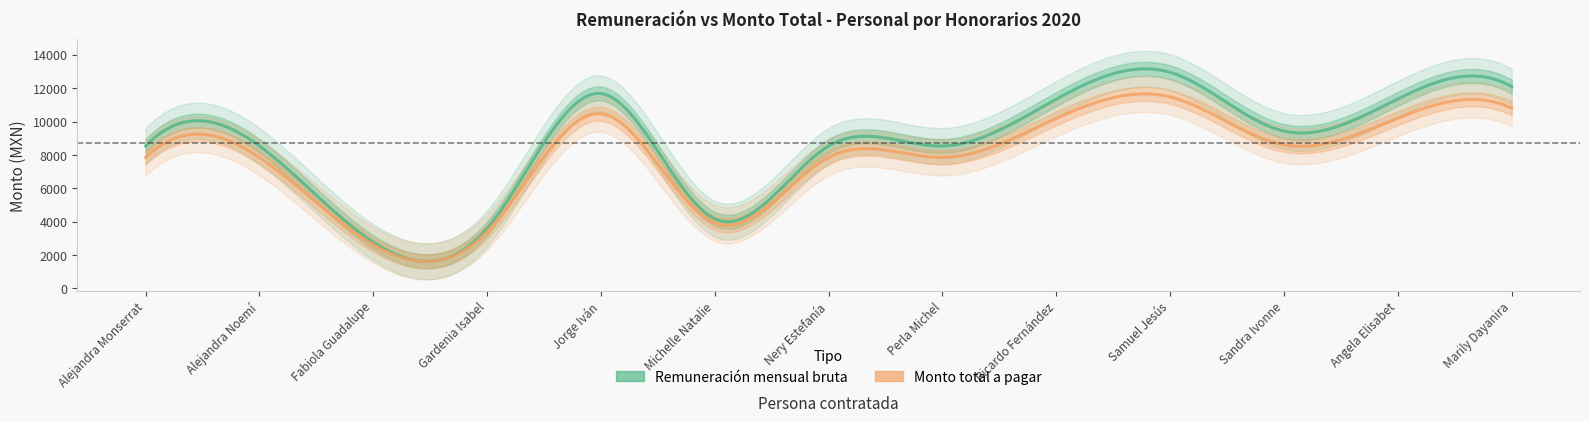

Reading left to right, transcribe all the data shown in this chart.

Remuneración mensual bruta: 8533.2	8533.2	2768.2	3601.5	11680.4	4166.1	8533.2	8533.2	11343.1	12946.3	9426.3	11354.4	12088.7
Monto total a pagar: 7850.7	7850.7	2616.9	3396.9	10467.6	3925.3	7850.7	7850.7	10190.7	11474.4	8605.8	10200.0	10800.0